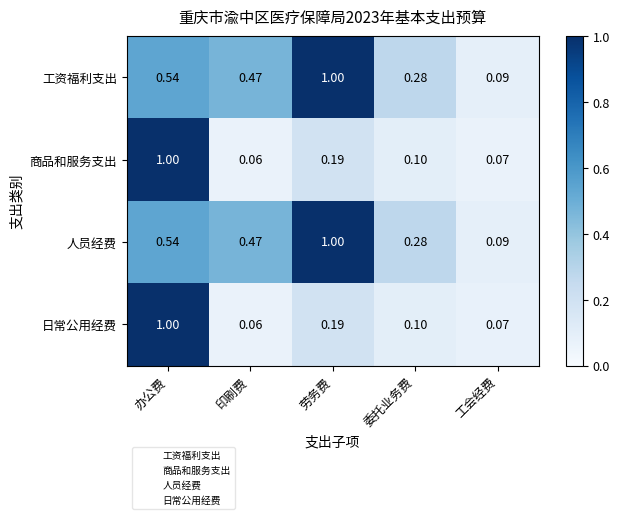

Where is 日常公用经费 nearest to the value 0?

印刷费